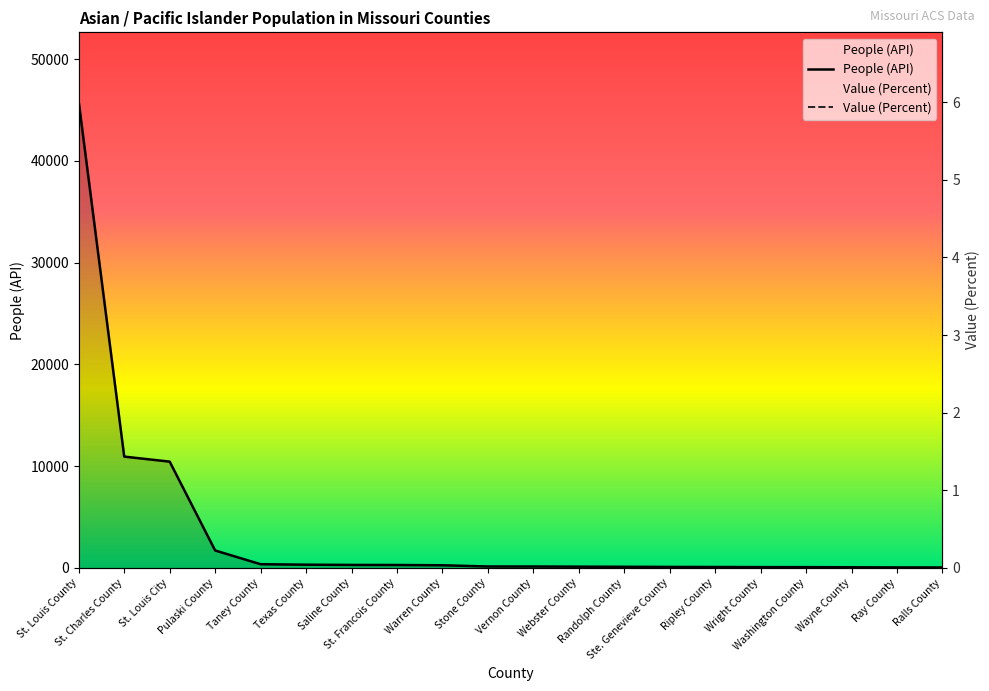

Reading left to right, transcribe all the data shown in this chart.

People (API): 45774.0	10934.0	10440.0	1706.0	357.0	310.0	286.0	279.0	252.0	133.0	130.0	115.0	103.0	89.0	80.0	71.0	68.0	56.0	42.0	39.0
Value (Percent): 4.6	2.7	3.4	3.2	0.6	1.2	1.2	0.4	0.7	0.4	0.7	0.3	0.4	0.5	0.7	0.4	0.3	0.5	0.2	0.4